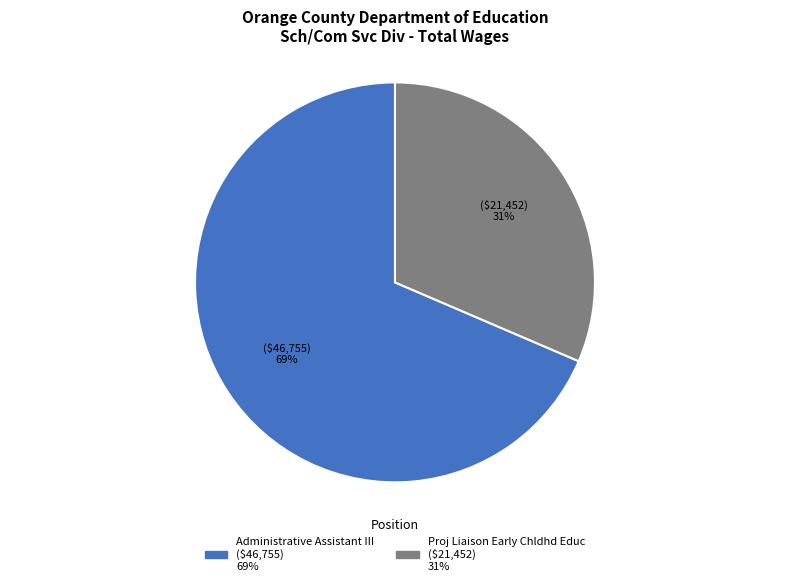

Which has a higher value, Proj Liaison Early Chldhd Educ or Administrative Assistant III?

Administrative Assistant III